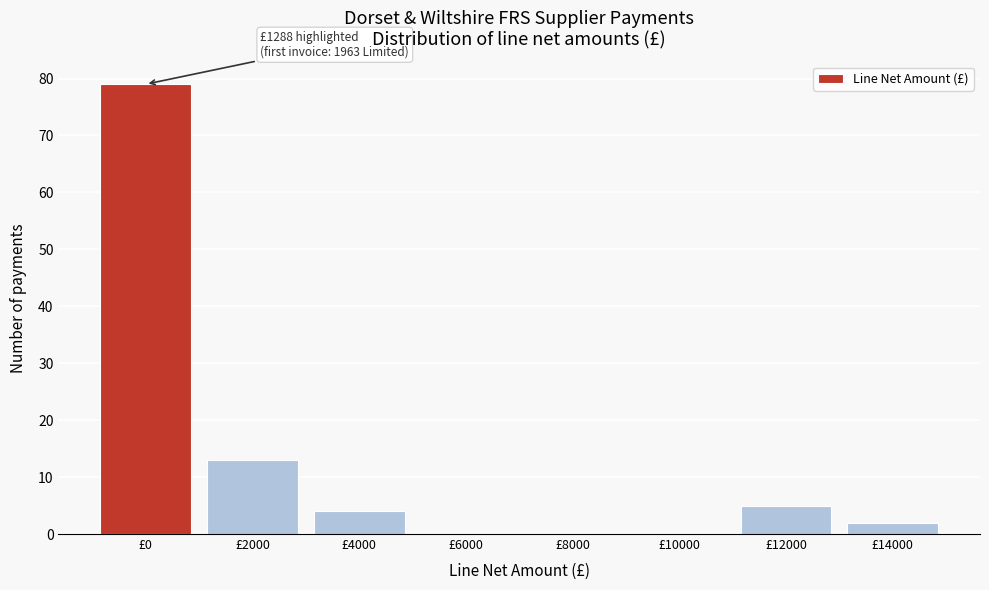

Reading left to right, list all the values displayed in this chart.

£0=79	£2000=13	£4000=4	£6000=0	£8000=0	£10000=0	£12000=5	£14000=2